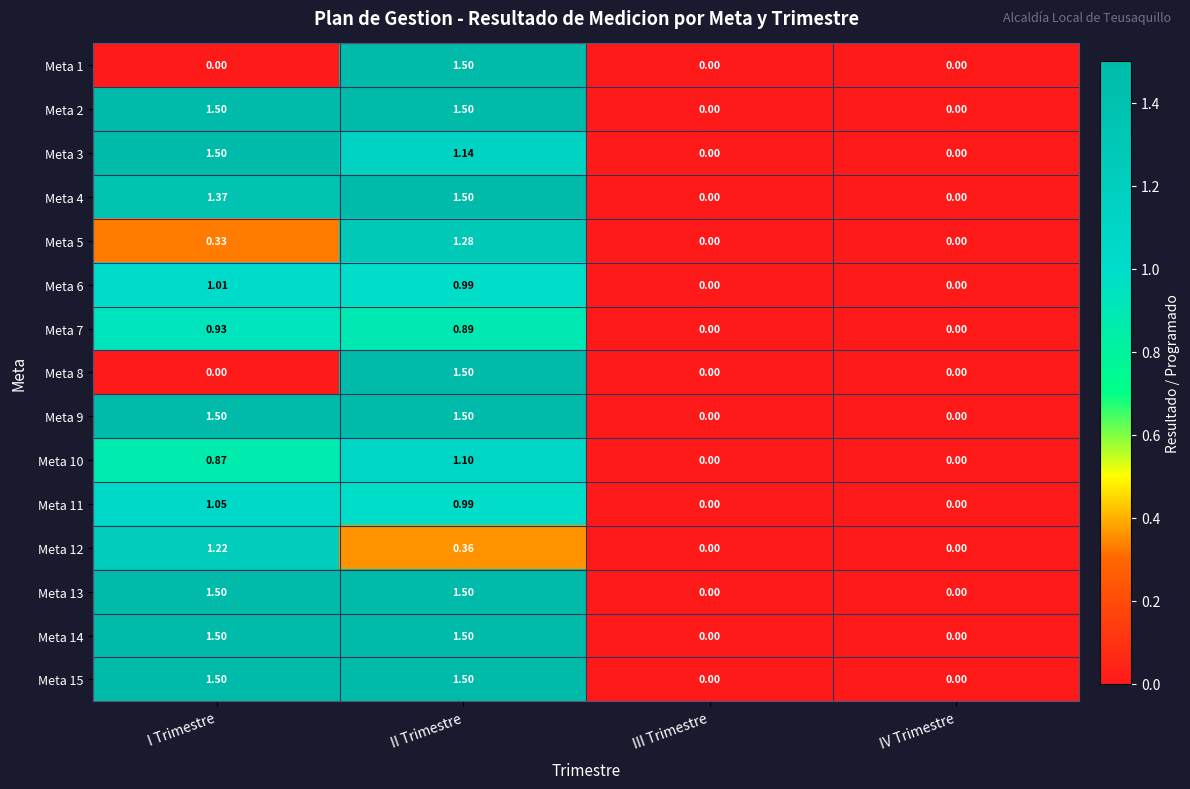

Which category has the highest value in the Meta 5 series?

II Trimestre